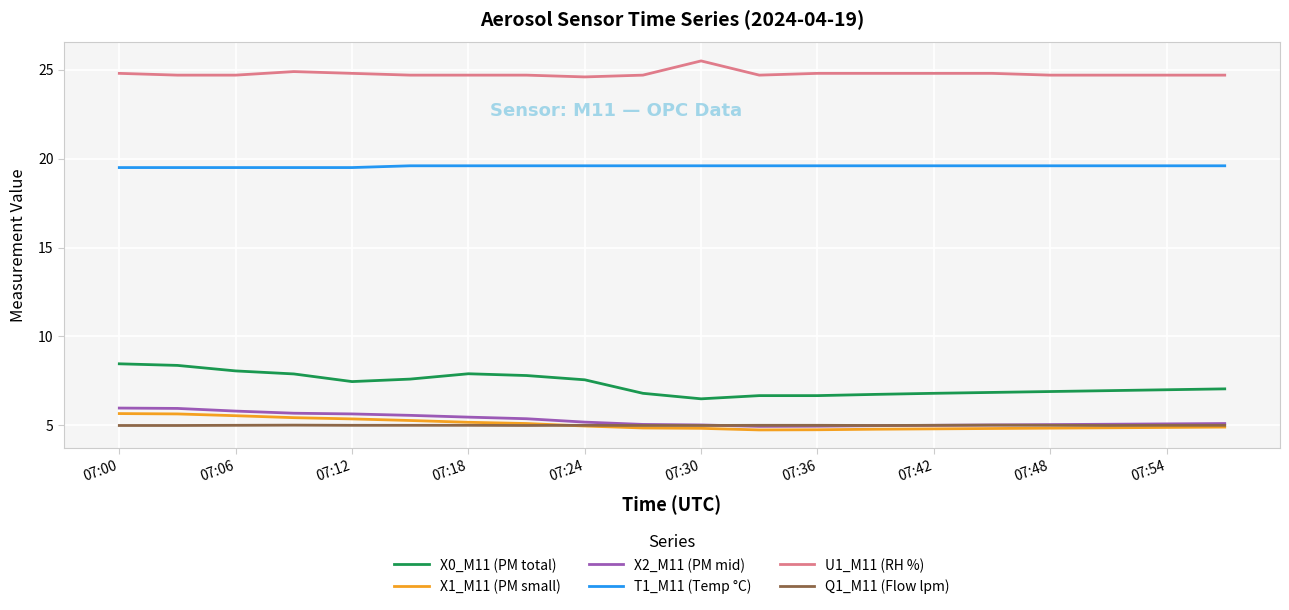

Which series has the largest total across all categories?

U1_M11 (RH %)